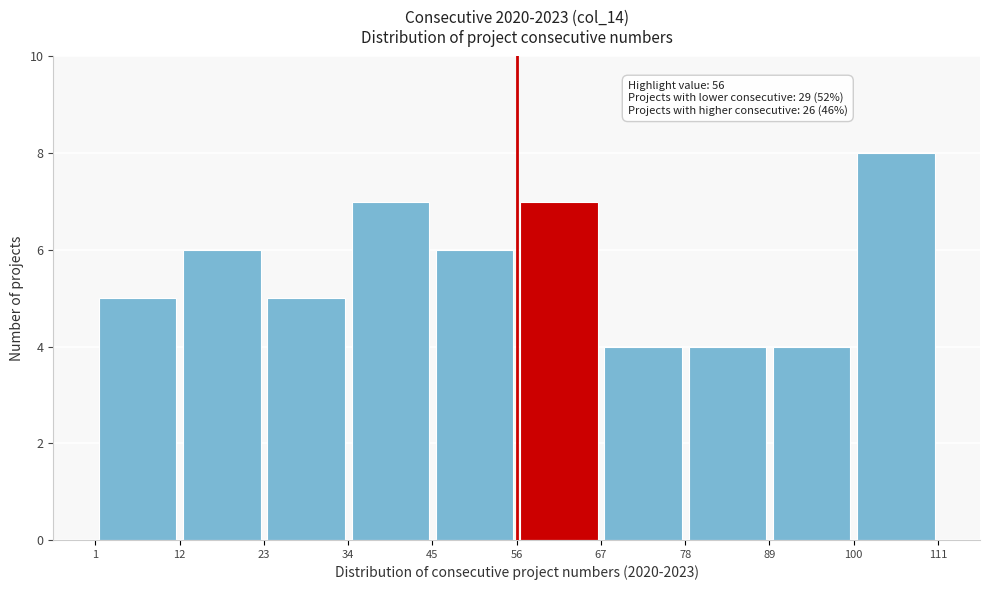

Which range on the x-axis has the tallest bar?

100 to 111